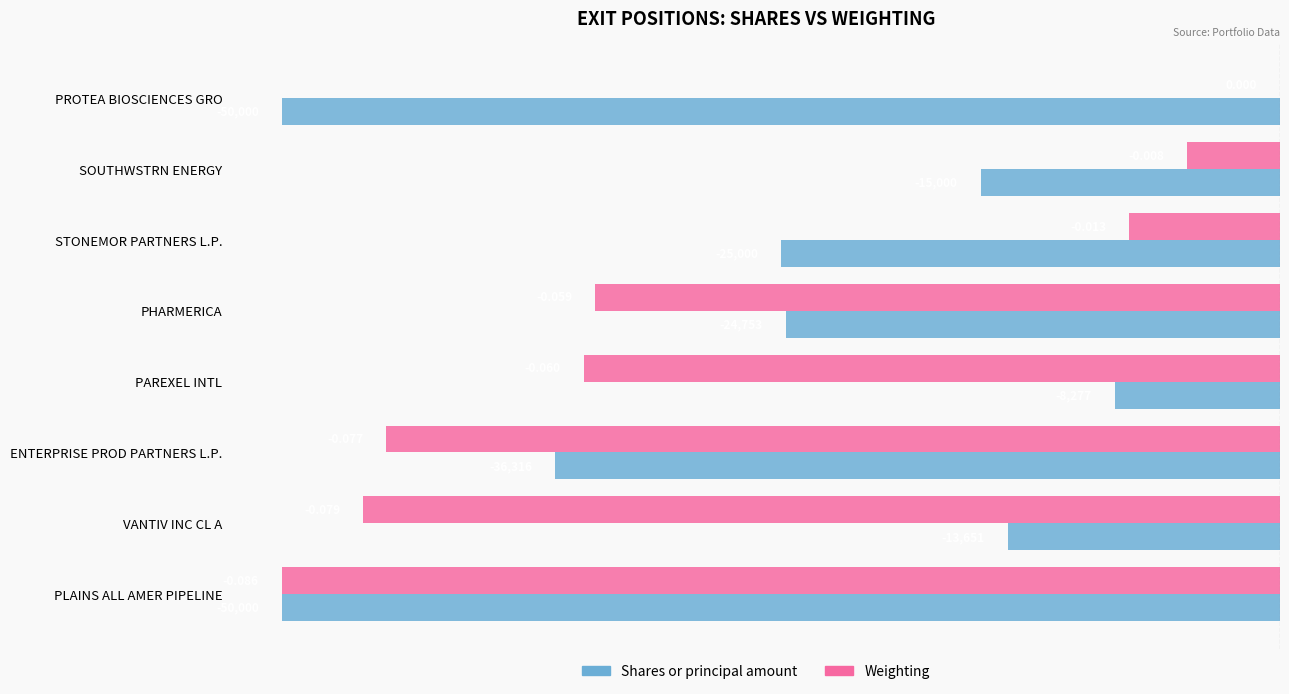

Where is Weighting nearest to the value 0?

PROTEA BIOSCIENCES GRO